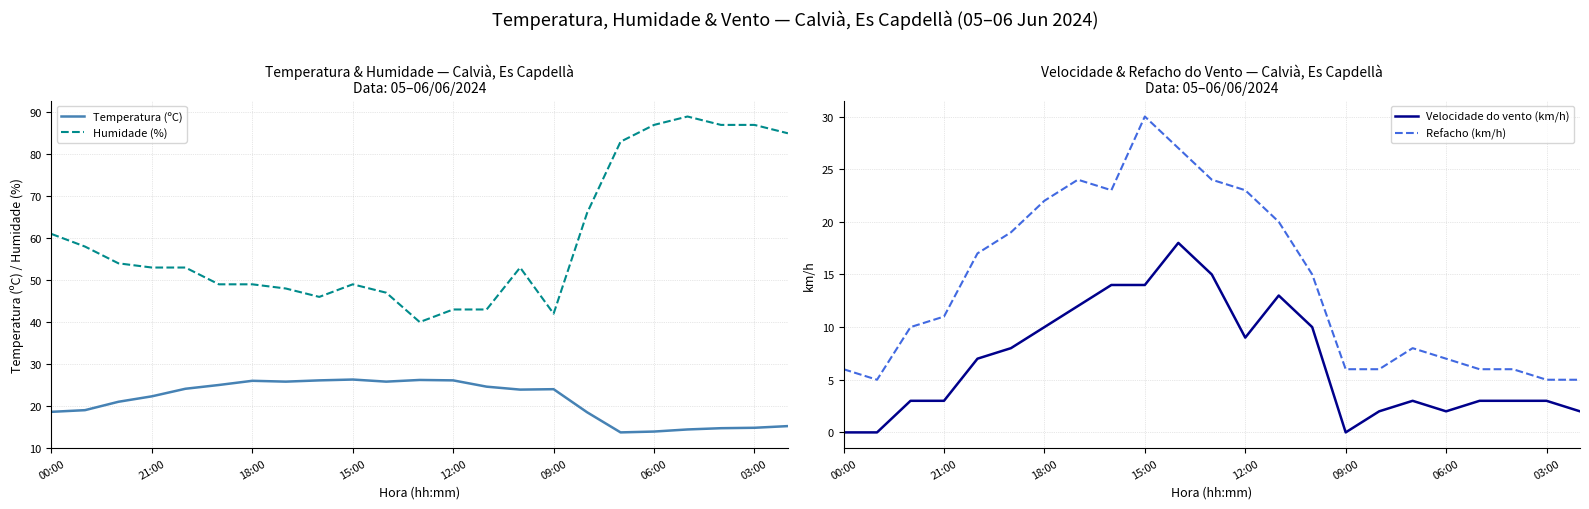

True or false: Velocidade do vento (km/h) and Refacho (km/h) cross at least once.

False